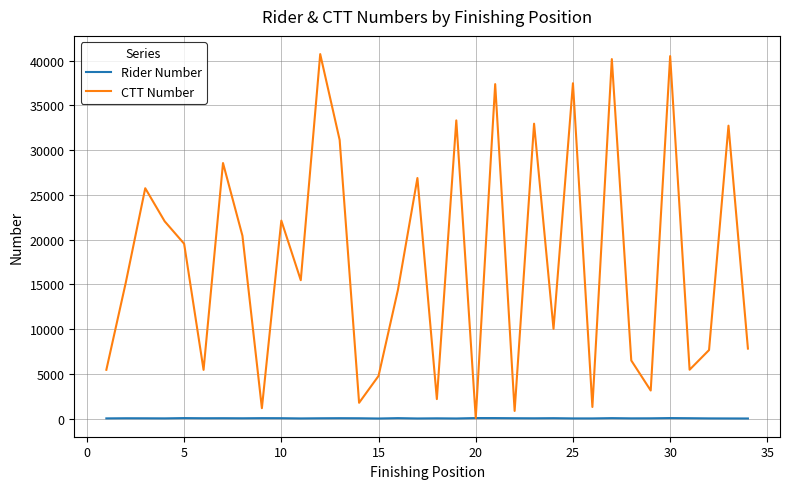

Which series has the largest total across all categories?

CTT Number